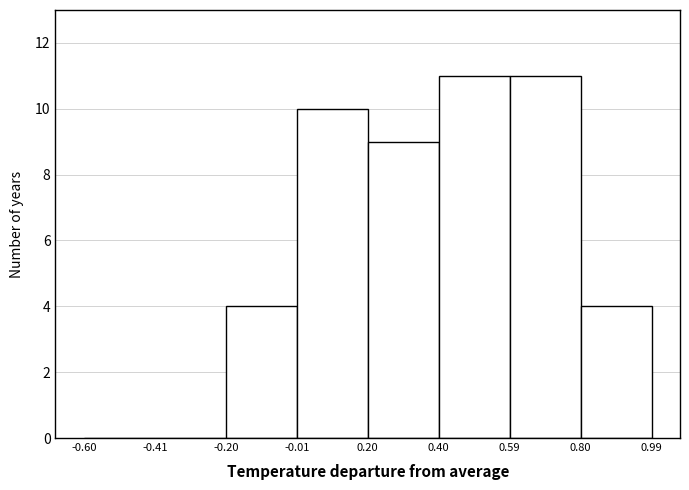

Reading left to right, transcribe this chart: for each bar, give the range it covers on the x-axis and its height. The values are not printed on the chart, so give them approximately, as read against the axis.

-0.60 to -0.41: 0
-0.41 to -0.20: 0
-0.20 to -0.01: 4
-0.01 to 0.20: 10
0.20 to 0.40: 9
0.40 to 0.59: 11
0.59 to 0.80: 11
0.80 to 0.99: 4